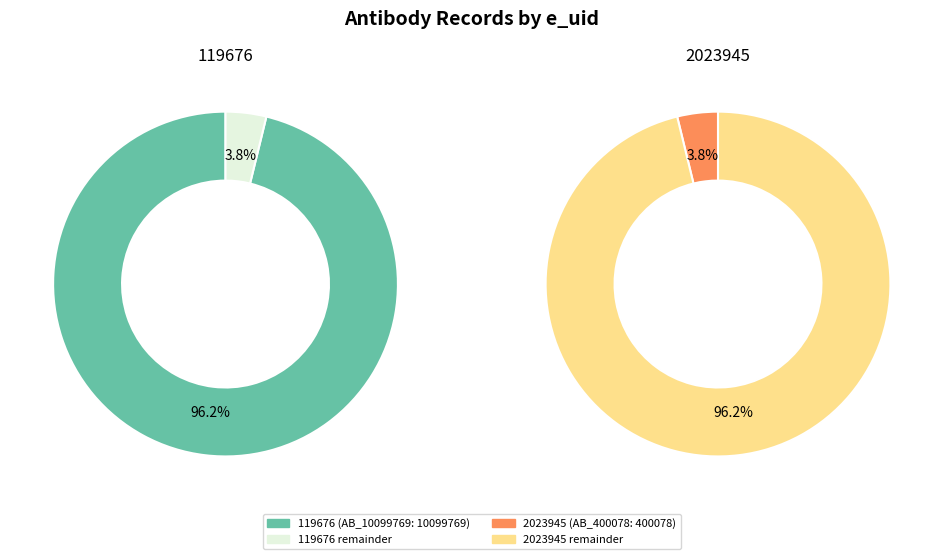

How many segments does this pie chart have?

2